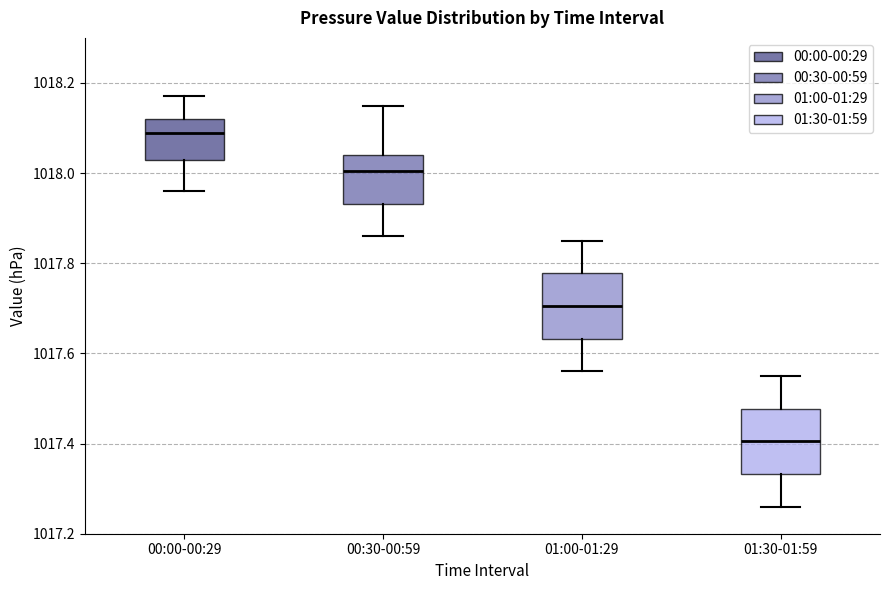

Which box has the highest median line?

00:00-00:29